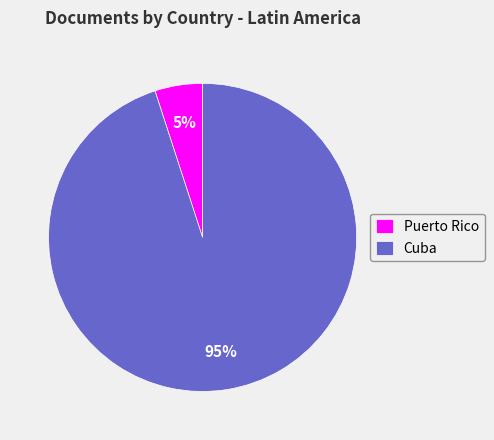

True or false: Puerto Rico accounts for 5% of the total.

True